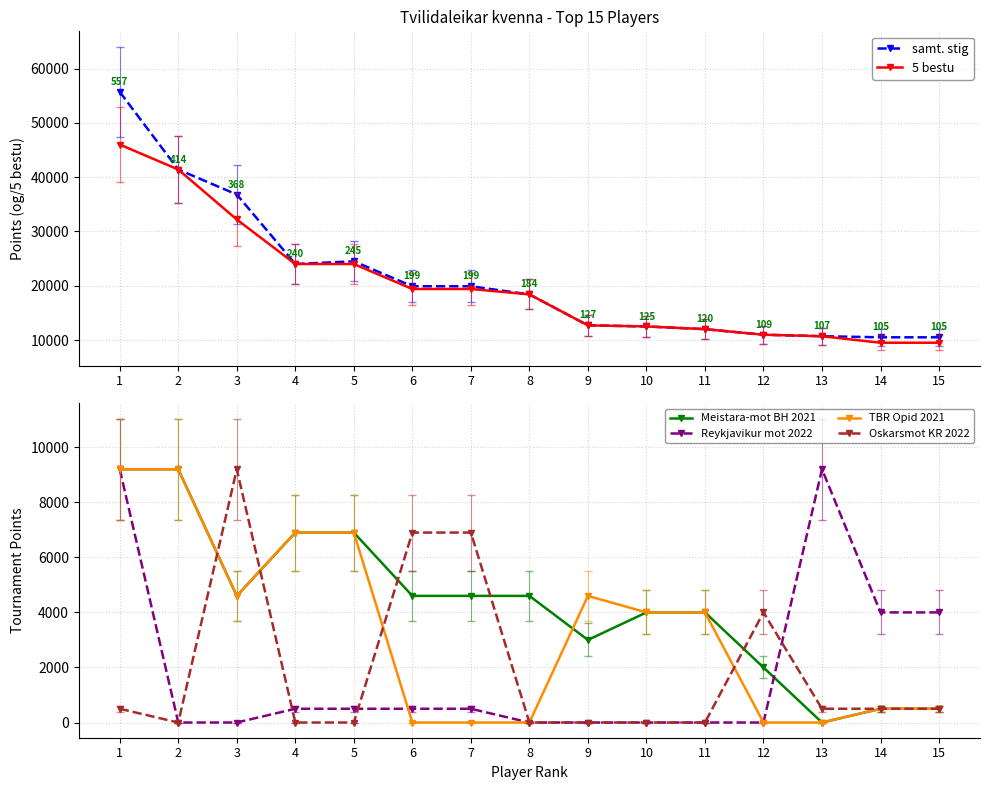

What is the difference between the Oskarsmot KR 2022 values at 6 and 14?

6400